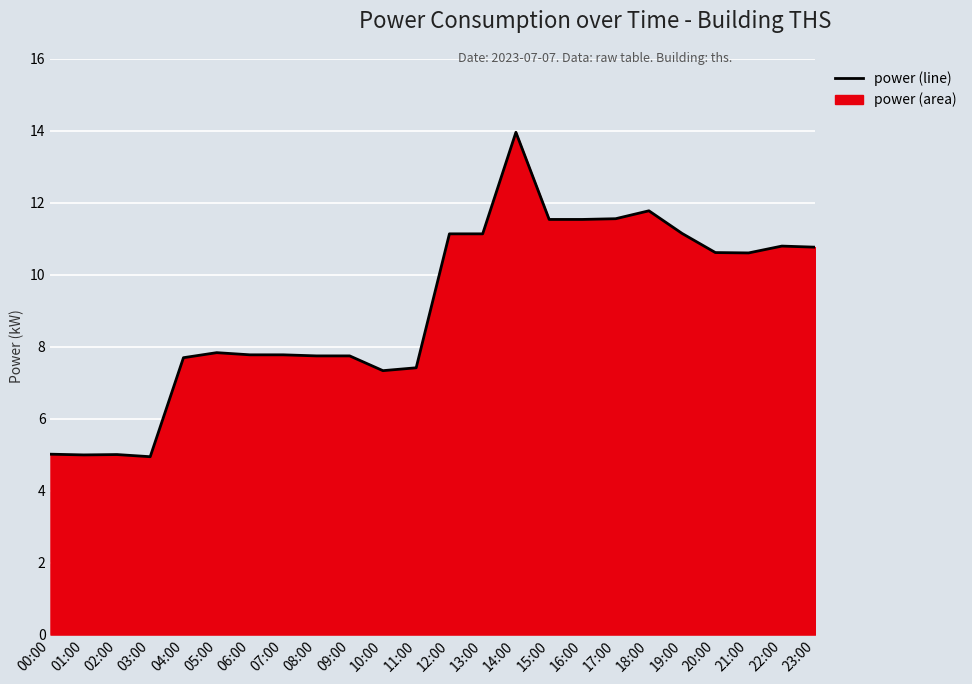

Rank the categories by value from highest to lowest.

14:00, 18:00, 17:00, 15:00, 16:00, 19:00, 12:00, 13:00, 22:00, 23:00, 20:00, 21:00, 05:00, 06:00, 07:00, 08:00, 09:00, 04:00, 11:00, 10:00, 00:00, 02:00, 01:00, 03:00